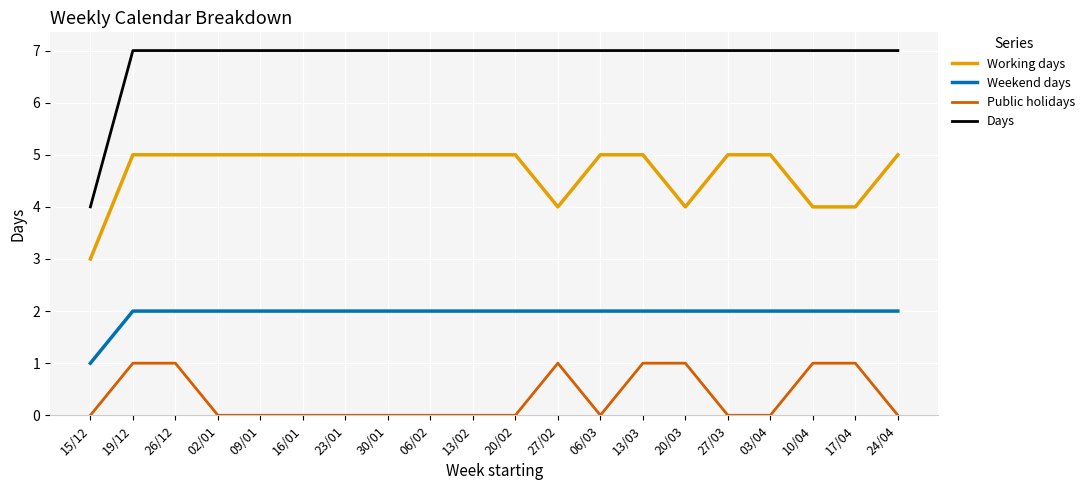

The Working days series shows 5 at 20/02. True or false?

True